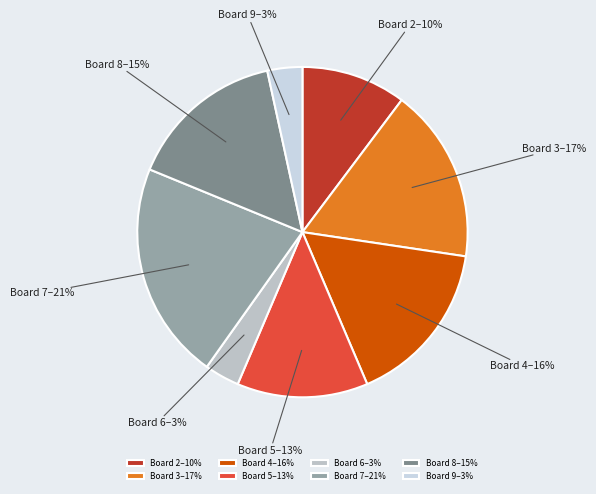

Which slice is the largest?

Board 7–21%